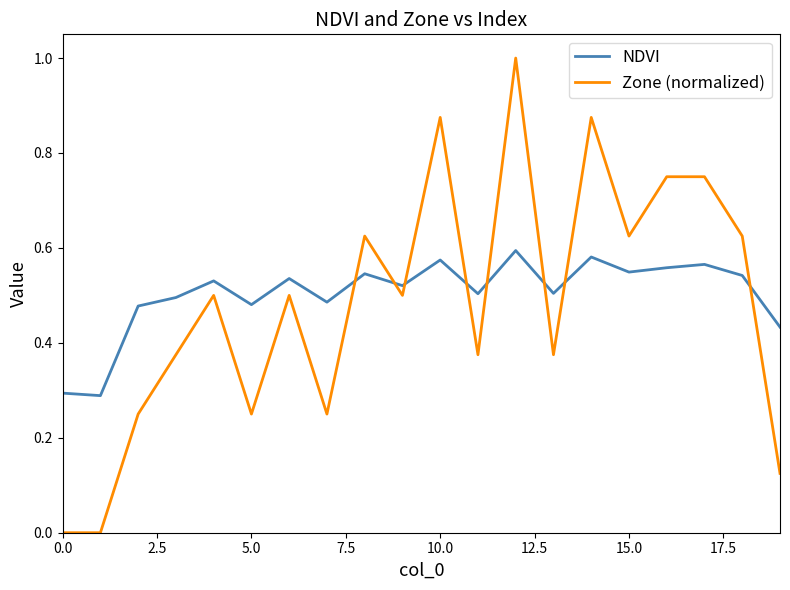

List the series in order of their peak value, highest first.

Zone (normalized), NDVI